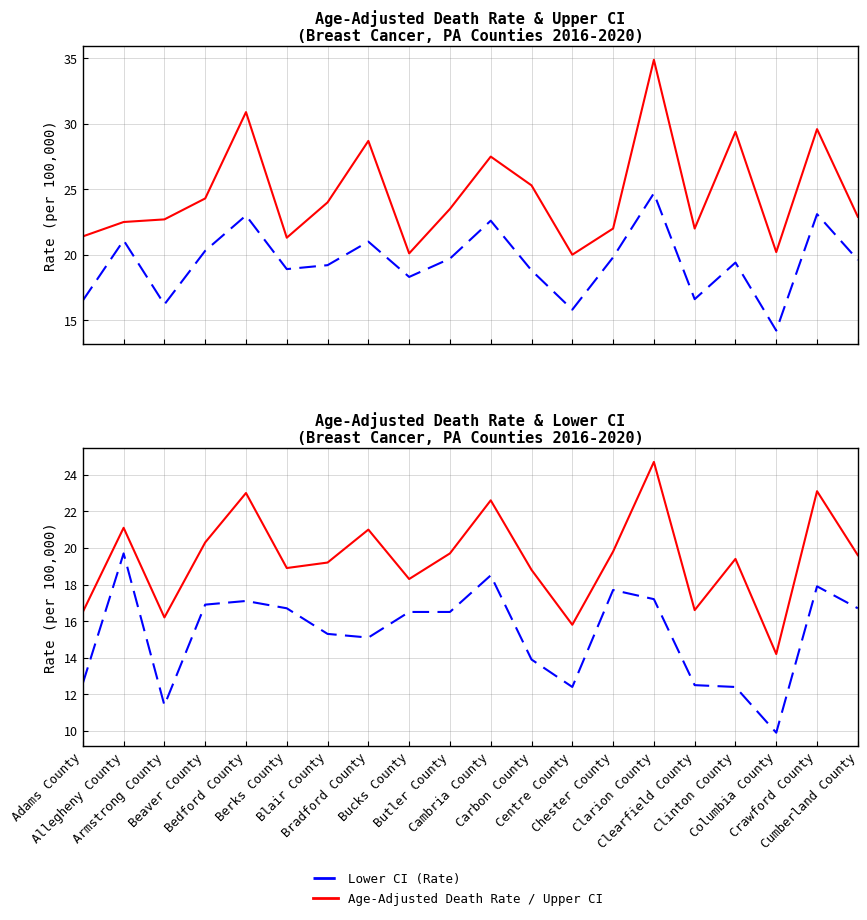

The Age-Adjusted Death Rate series shows 21.1 at Allegheny County. True or false?

True